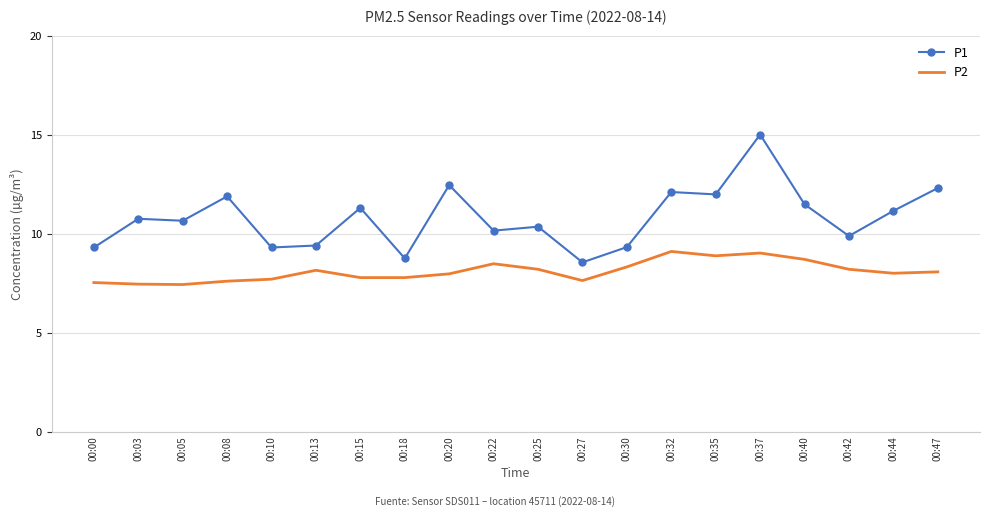

True or false: P1 and P2 cross at least once.

False